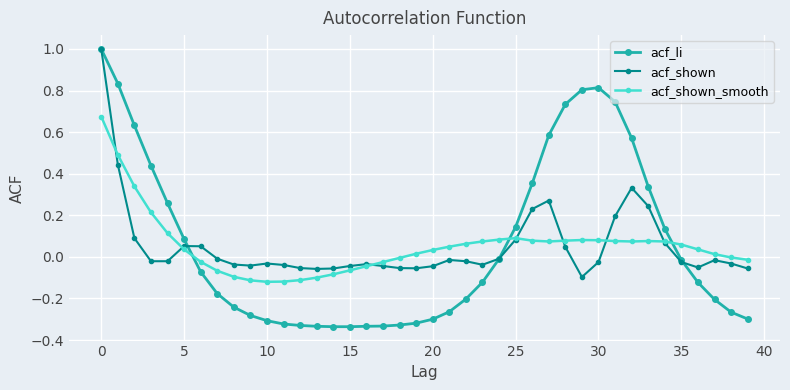

True or false: acf_shown has more than 1 interior local peaks.

True